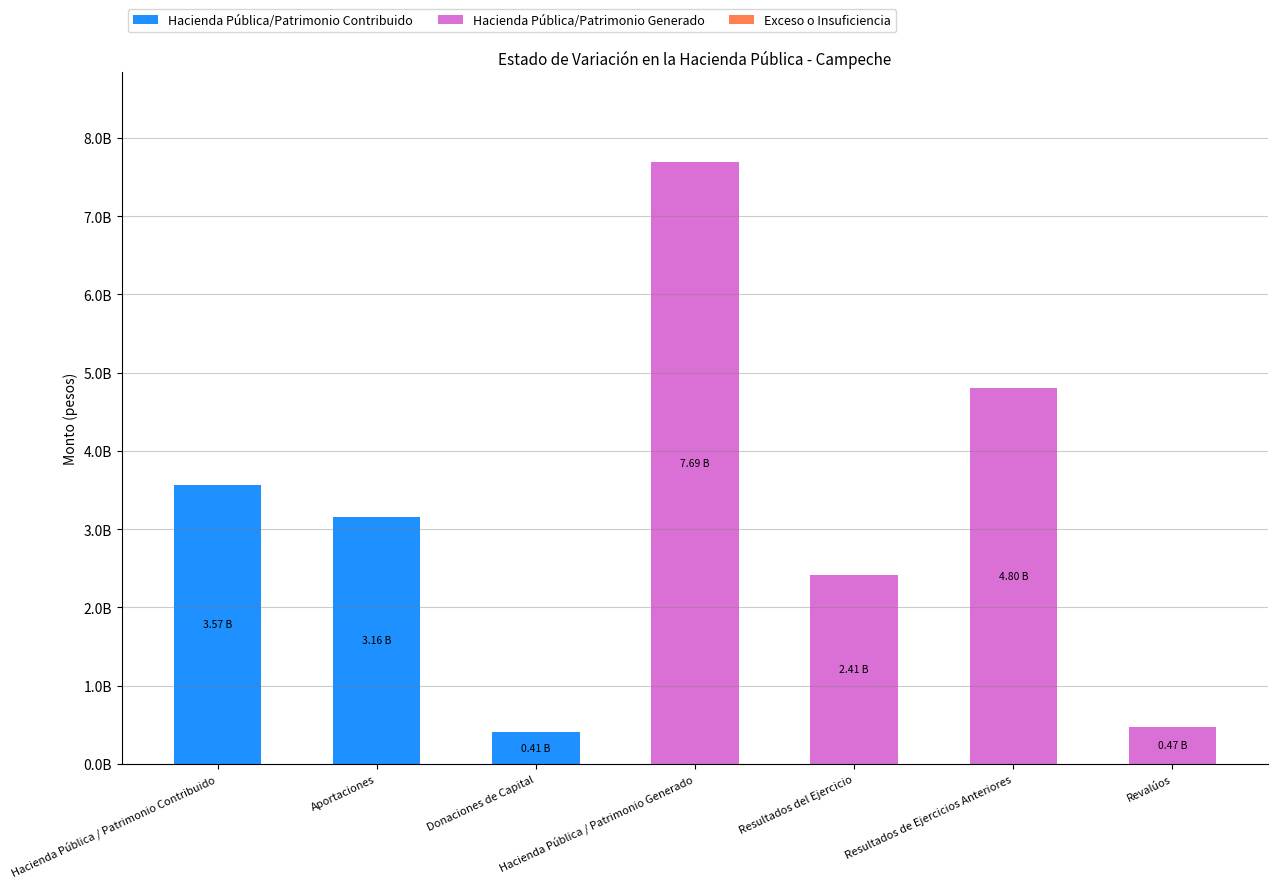

Are the bars horizontal?

No